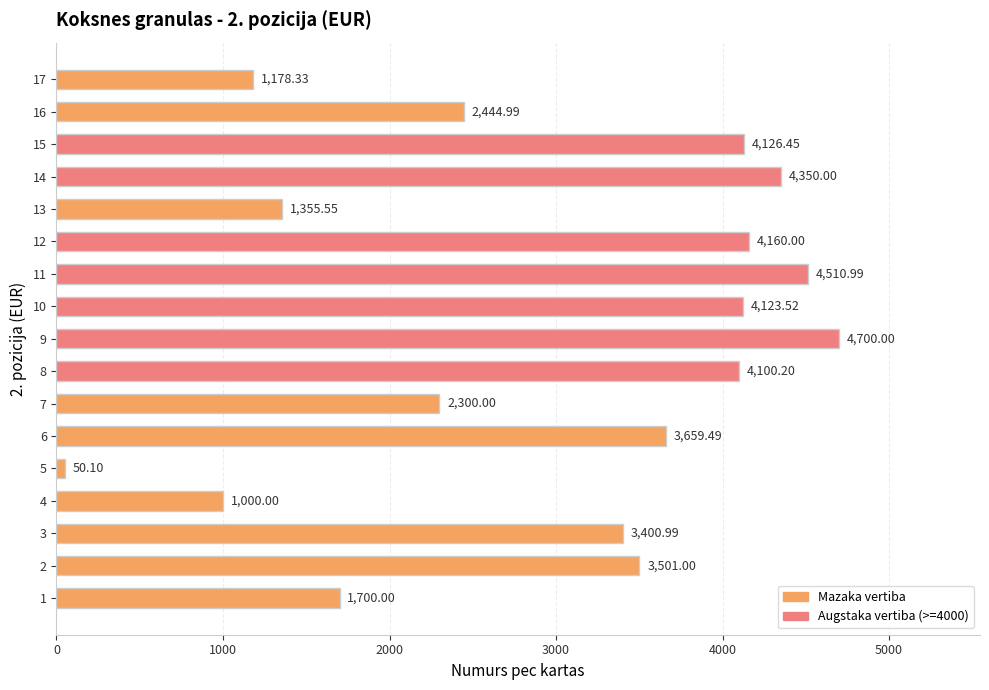

The chart shows a value of 6218.8 at 11. True or false?

False